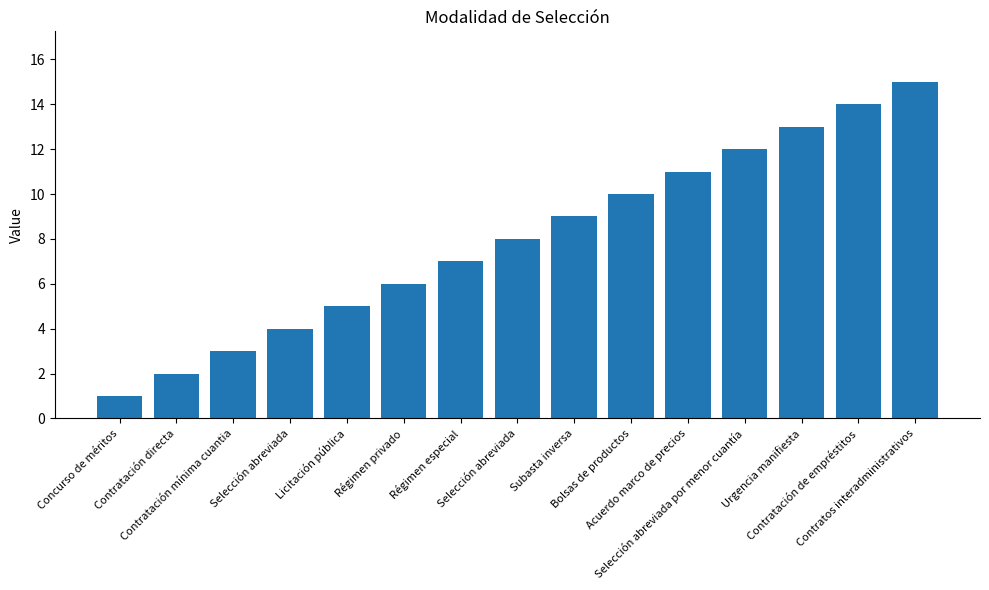

Reading left to right, transcribe all the data shown in this chart.

Concurso de méritos=1	Contratación directa=2	Contratación mínima cuantia=3	Selección abreviada=4	Licitación pública=5	Régimen privado=6	Régimen especial=7	Selección abreviada=8	Subasta inversa=9	Bolsas de productos=10	Acuerdo marco de precios=11	Selección abreviada por menor cuantía=12	Urgencia manifiesta=13	Contratación de empréstitos=14	Contratos interadministrativos=15